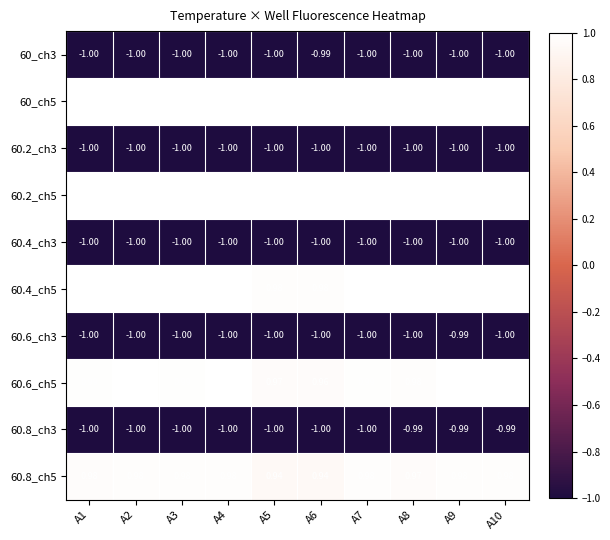

Which series has the largest range (max minus min)?

60.8_ch5